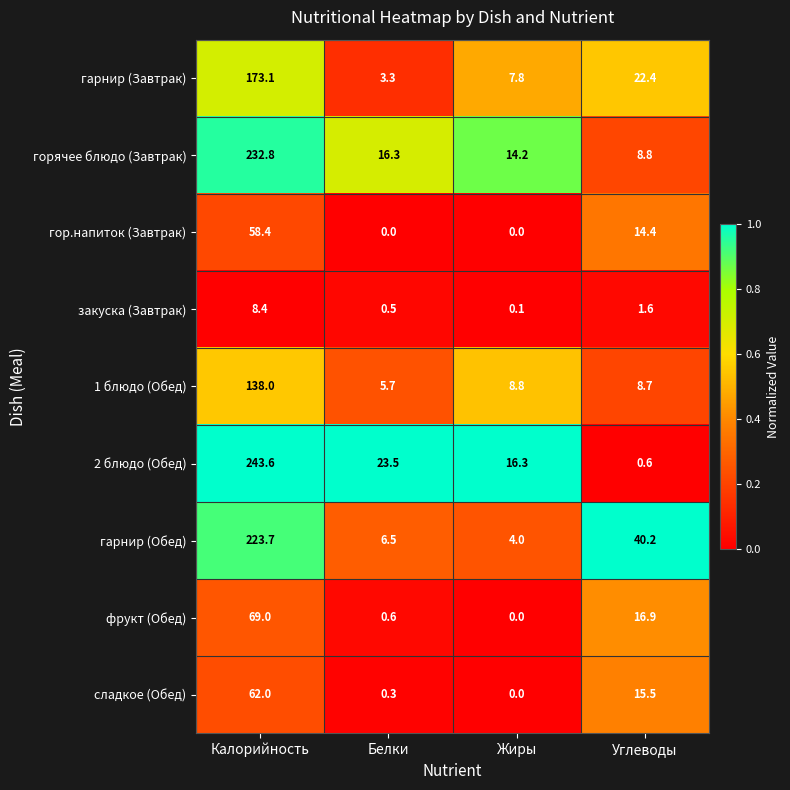

What is the sum of the 2 блюдо (Обед) values at Жиры and Углеводы?

16.9